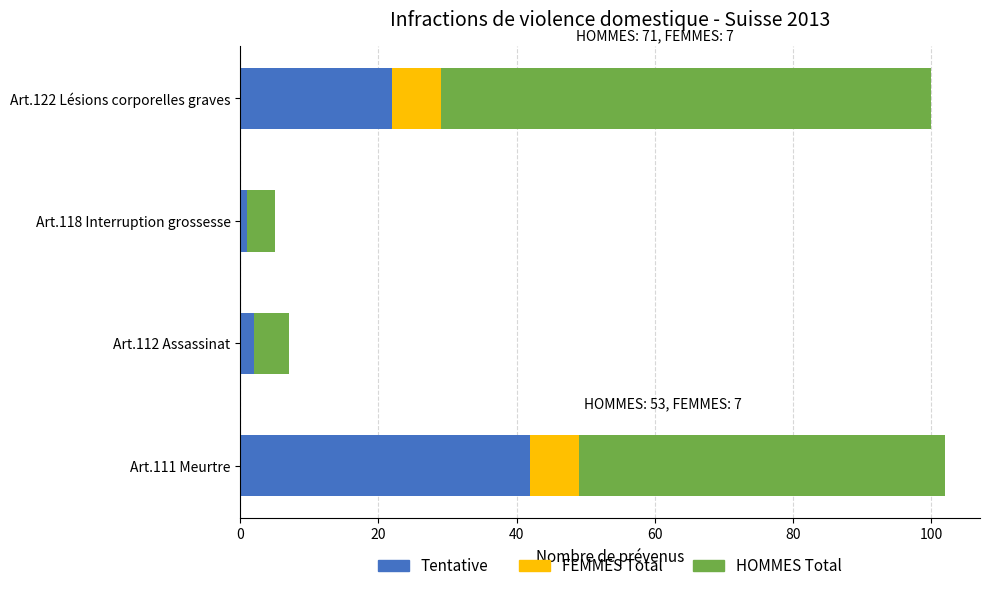

Which category has the highest value in the Tentative series?

Art.111 Meurtre